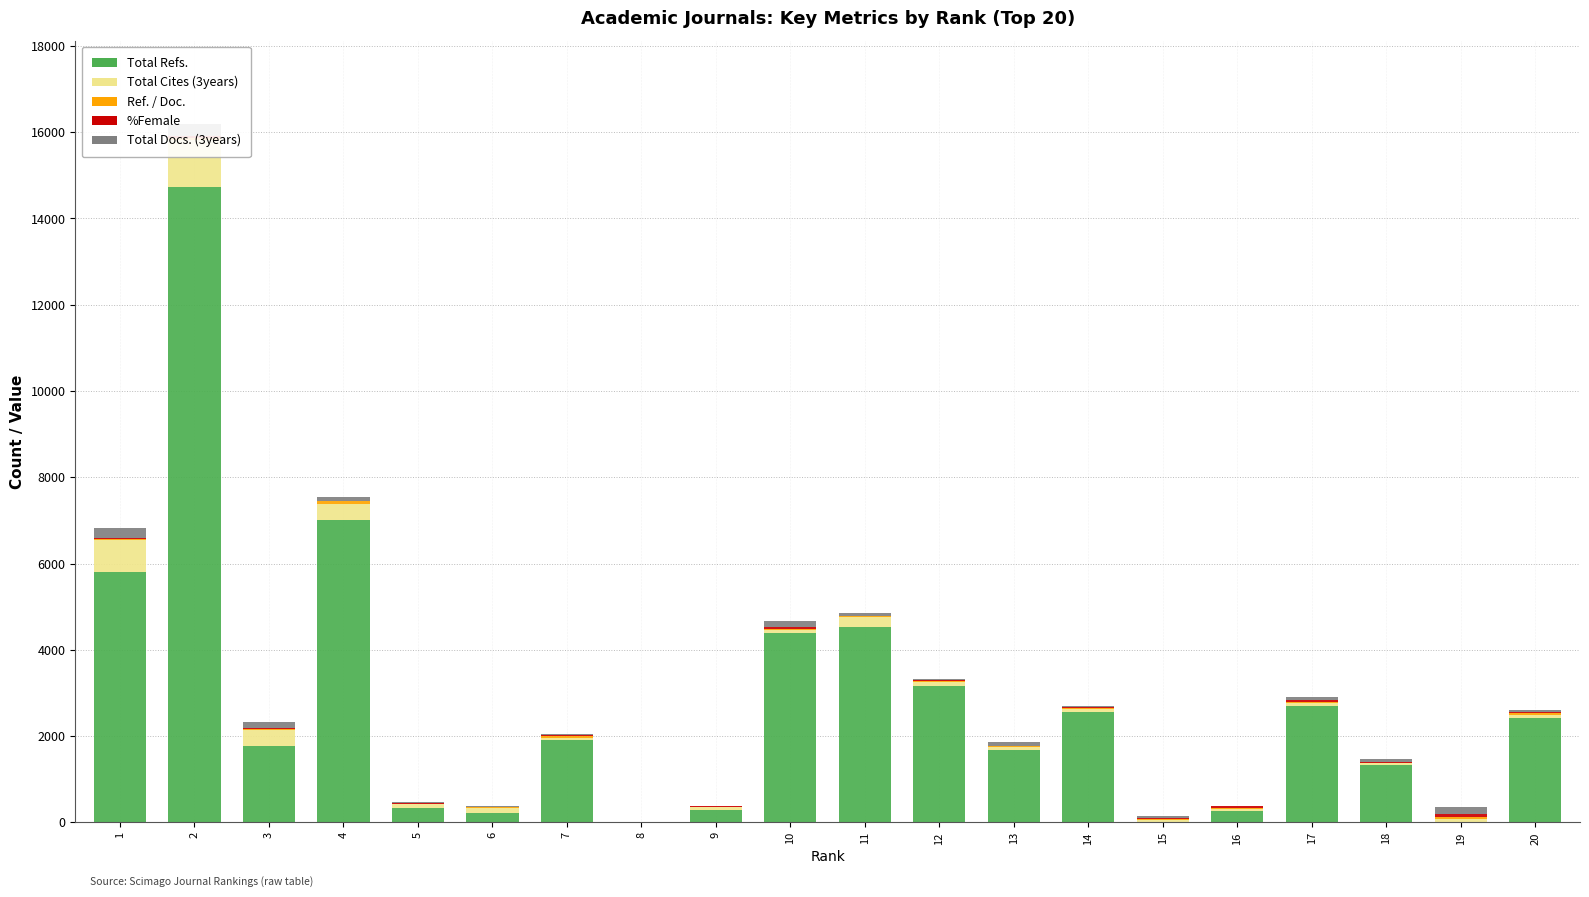

How many values in %Female are above zero?

18